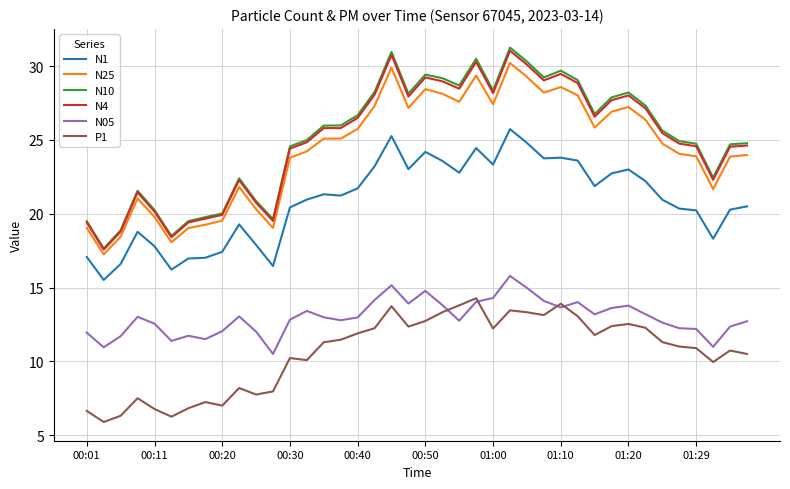

True or false: N4 and N1 intersect in this chart.

False